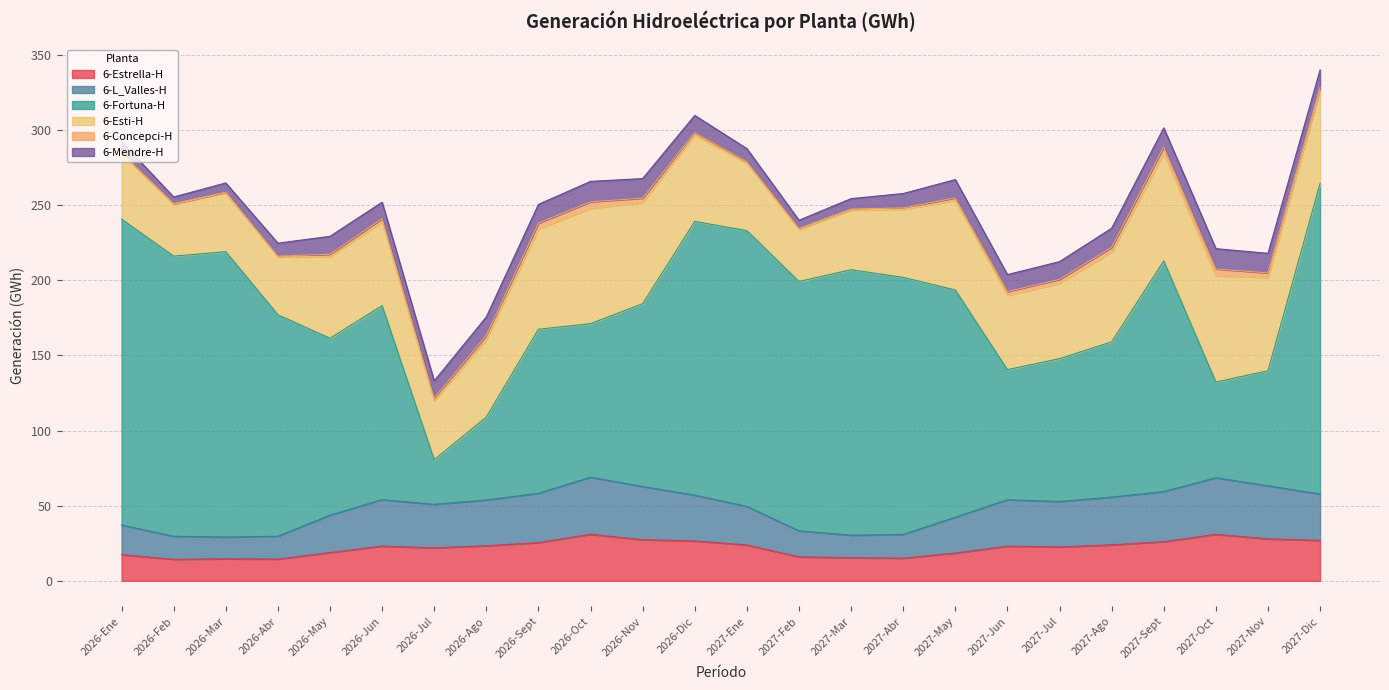

Reading left to right, what are all the values shown in this chart?

6-Estrella-H: 2026-Ene=17.4	2026-Feb=14.3	2026-Mar=14.6	2026-Abr=14.5	2026-May=18.8	2026-Jun=23.1	2026-Jul=21.9	2026-Ago=23.4	2026-Sept=25.4	2026-Oct=30.9	2026-Nov=27.4	2026-Dic=26.5	2027-Ene=23.9	2027-Feb=16.0	2027-Mar=15.4	2027-Abr=15.1	2027-May=18.5	2027-Jun=23.1	2027-Jul=22.6	2027-Ago=23.9	2027-Sept=26.1	2027-Oct=30.9	2027-Nov=27.9	2027-Dic=26.9
6-L_Valles-H: 2026-Ene=19.7	2026-Feb=15.3	2026-Mar=14.5	2026-Abr=15.2	2026-May=24.9	2026-Jun=30.9	2026-Jul=28.9	2026-Ago=30.4	2026-Sept=32.8	2026-Oct=38.0	2026-Nov=35.4	2026-Dic=30.5	2027-Ene=25.6	2027-Feb=17.3	2027-Mar=15.0	2027-Abr=15.8	2027-May=23.9	2027-Jun=30.9	2027-Jul=30.2	2027-Ago=31.8	2027-Sept=33.3	2027-Oct=37.7	2027-Nov=35.2	2027-Dic=30.9
6-Fortuna-H: 2026-Ene=203.6	2026-Feb=186.4	2026-Mar=189.9	2026-Abr=147.4	2026-May=117.7	2026-Jun=129.1	2026-Jul=29.7	2026-Ago=55.2	2026-Sept=109.2	2026-Oct=102.2	2026-Nov=121.7	2026-Dic=182.2	2027-Ene=183.5	2027-Feb=165.9	2027-Mar=176.7	2027-Abr=171.1	2027-May=151.2	2027-Jun=86.6	2027-Jul=95.0	2027-Ago=103.3	2027-Sept=153.5	2027-Oct=63.7	2027-Nov=76.6	2027-Dic=206.7
6-Esti-H: 2026-Ene=43.7	2026-Feb=34.6	2026-Mar=39.4	2026-Abr=38.6	2026-May=54.3	2026-Jun=55.5	2026-Jul=39.1	2026-Ago=51.6	2026-Sept=66.8	2026-Oct=76.7	2026-Nov=67.3	2026-Dic=57.6	2027-Ene=44.8	2027-Feb=34.6	2027-Mar=39.8	2027-Abr=45.4	2027-May=59.4	2027-Jun=49.4	2027-Jul=50.2	2027-Ago=59.6	2027-Sept=71.6	2027-Oct=70.8	2027-Nov=62.2	2027-Dic=62.0
6-Concepci-H: 2026-Ene=0.5	2026-Feb=0.3	2026-Mar=0.2	2026-Abr=0.4	2026-May=1.6	2026-Jun=2.3	2026-Jul=1.9	2026-Ago=2.7	2026-Sept=3.7	2026-Oct=4.4	2026-Nov=2.9	2026-Dic=1.5	2027-Ene=1.1	2027-Feb=0.6	2027-Mar=0.6	2027-Abr=0.8	2027-May=1.9	2027-Jun=2.5	2027-Jul=2.6	2027-Ago=3.3	2027-Sept=4.2	2027-Oct=4.4	2027-Nov=3.0	2027-Dic=1.7
6-Mendre-H: 2026-Ene=7.3	2026-Feb=4.5	2026-Mar=6.2	2026-Abr=8.6	2026-May=11.9	2026-Jun=11.0	2026-Jul=11.4	2026-Ago=12.3	2026-Sept=12.5	2026-Oct=13.6	2026-Nov=13.0	2026-Dic=11.5	2027-Ene=8.7	2027-Feb=5.5	2027-Mar=6.9	2027-Abr=9.6	2027-May=12.1	2027-Jun=11.3	2027-Jul=11.8	2027-Ago=12.7	2027-Sept=12.7	2027-Oct=13.5	2027-Nov=13.0	2027-Dic=11.8